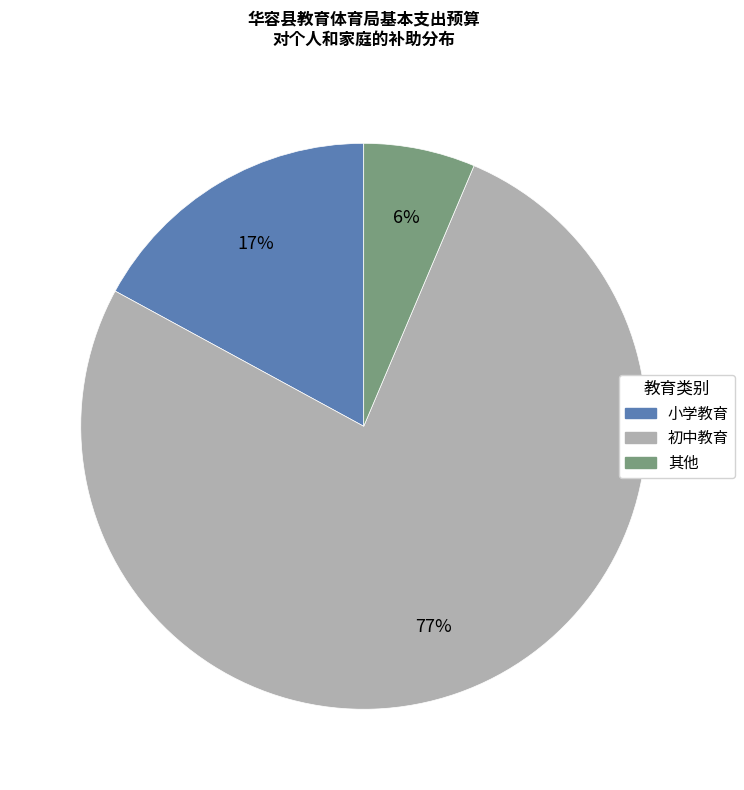

How many slices are in this pie chart?

3